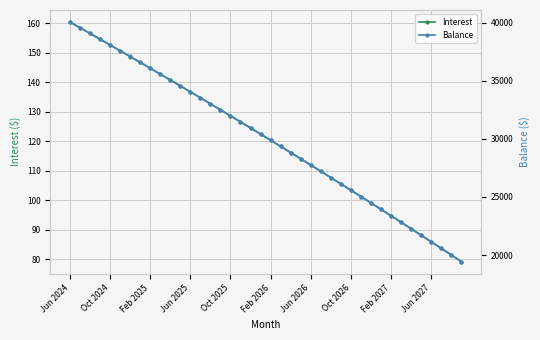

How many series are shown in this chart?

2